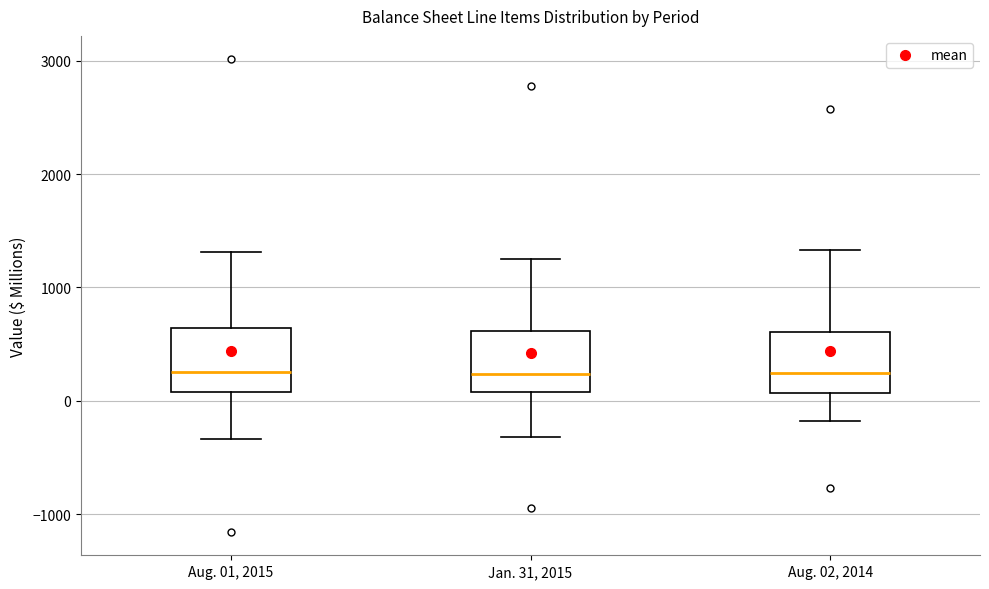

Reading left to right, transcribe this box plot: for each box, give where its median line is, the range the box spans, and where its two whiskers end, as read against the y-axis. The values are not printed on the chart, so give them approximately, as read against the axis.

Aug. 01, 2015: median 300, box 100 to 600, whiskers -300 to 1300
Jan. 31, 2015: median 200, box 100 to 600, whiskers -300 to 1300
Aug. 02, 2014: median 200, box 100 to 600, whiskers -200 to 1300